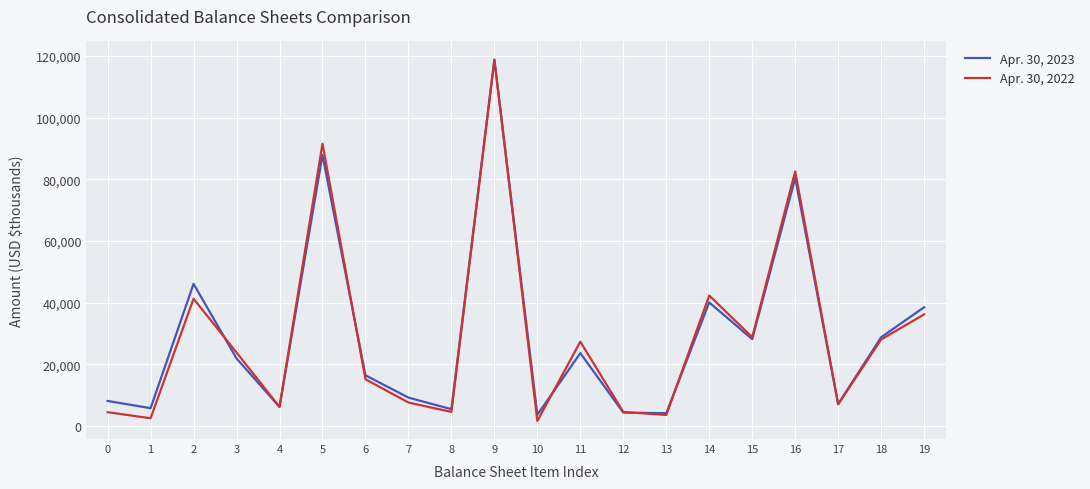

Is the value of Apr. 30, 2023 at 2 greater than the value of Apr. 30, 2022 at 0?

Yes